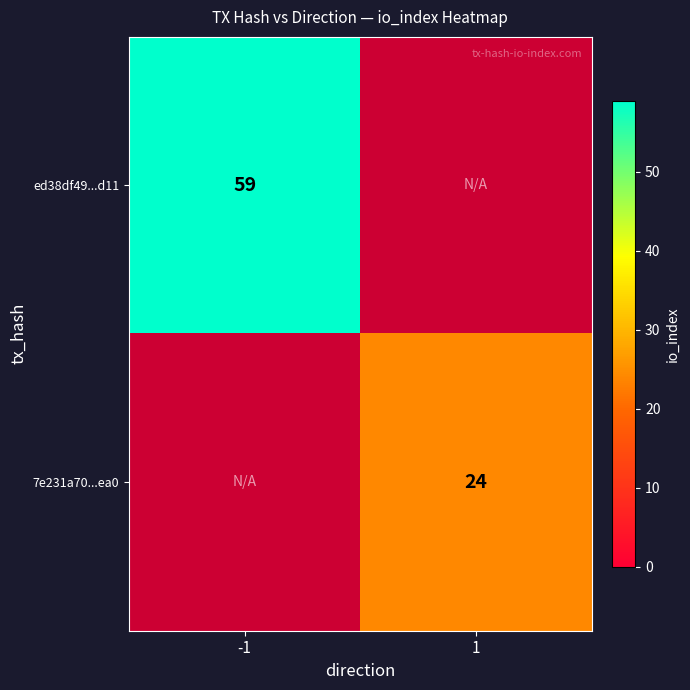

What is the smallest value displayed?

24.0